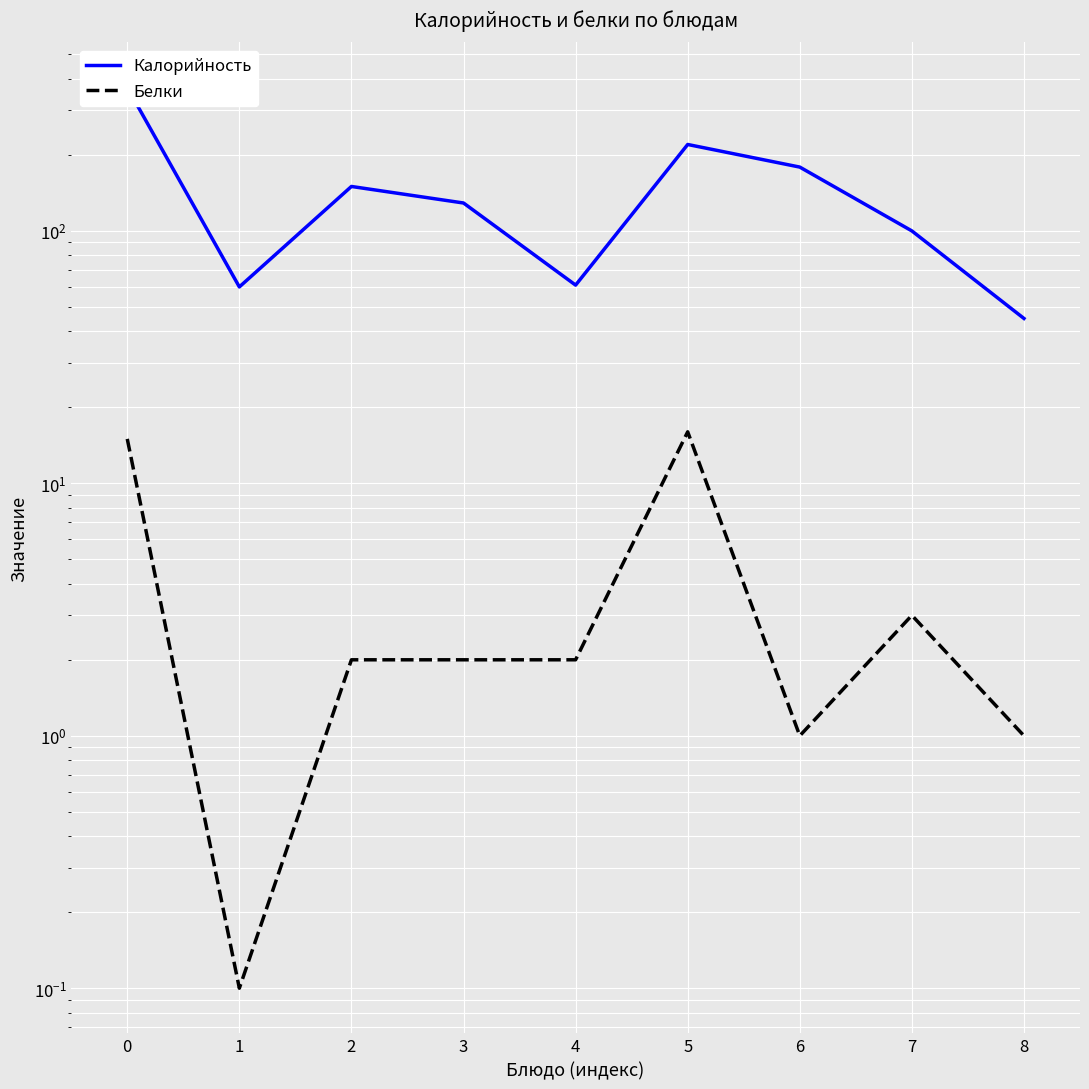

What is the minimum value for Белки?

0.1